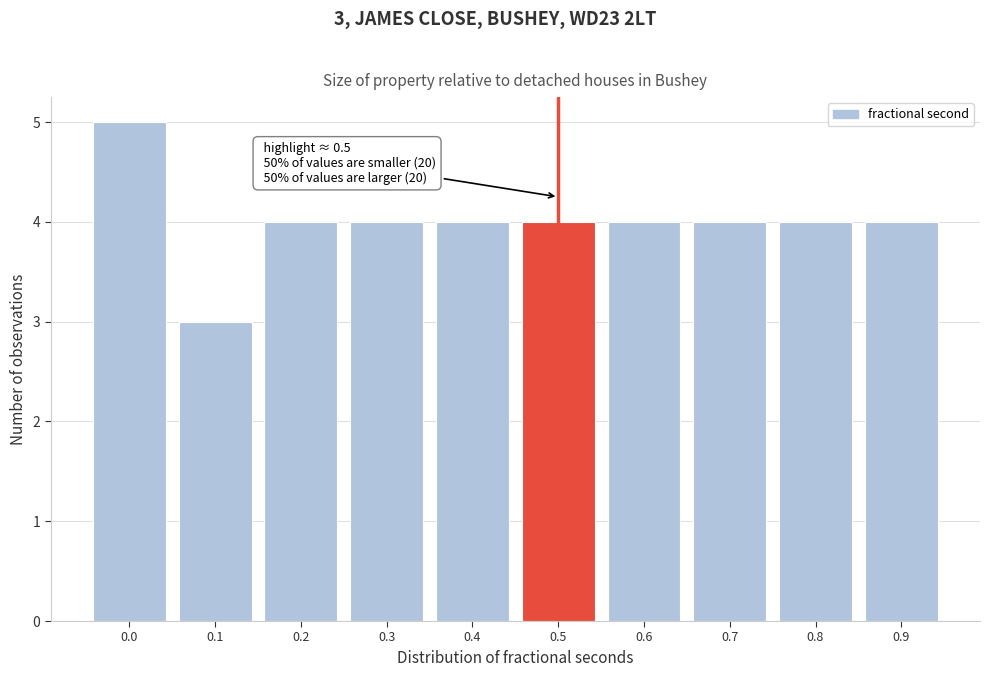

Reading left to right, extract all data points from this chart.

5	3	4	4	4	4	4	4	4	4